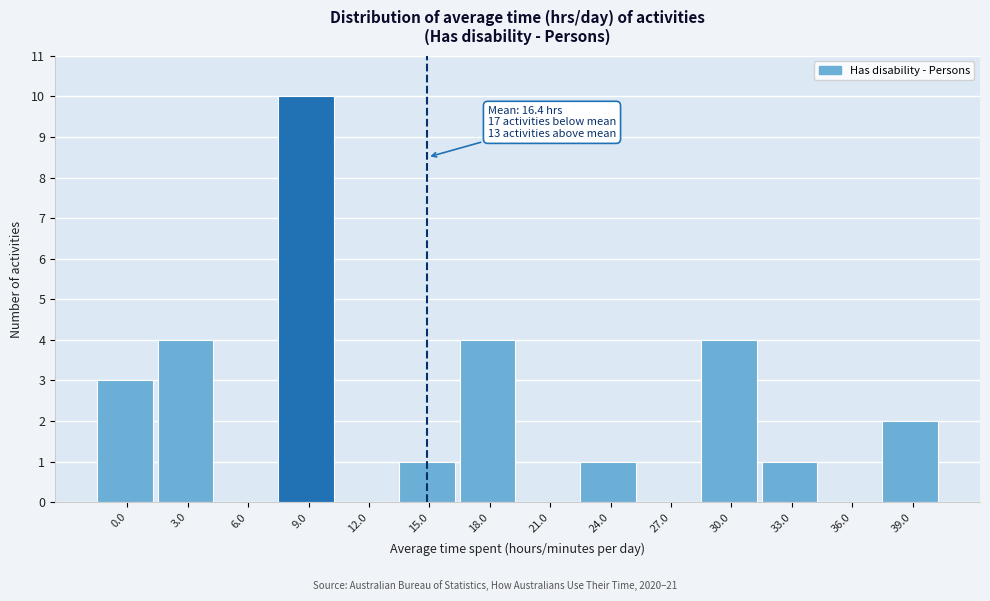

Reading right to left, extract all data points from this chart.

39.0=2	36.0=0	33.0=1	30.0=4	27.0=0	24.0=1	21.0=0	18.0=4	15.0=1	12.0=0	9.0=10	6.0=0	3.0=4	0.0=3